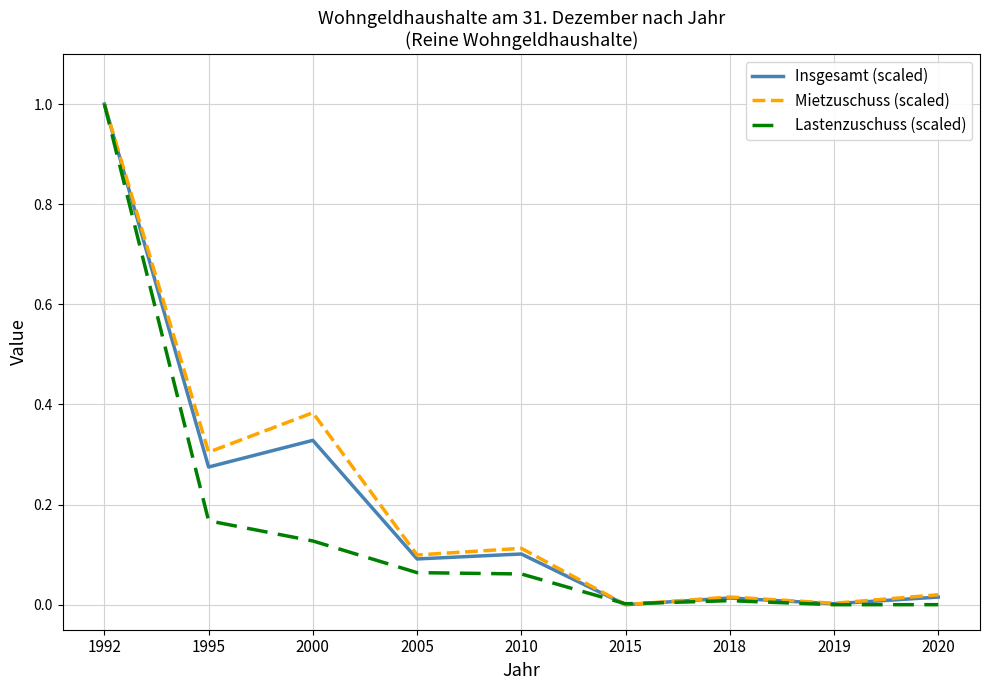

Is the value of Lastenzuschuss (scaled) at 2019 greater than the value of Mietzuschuss (scaled) at 2018?

No